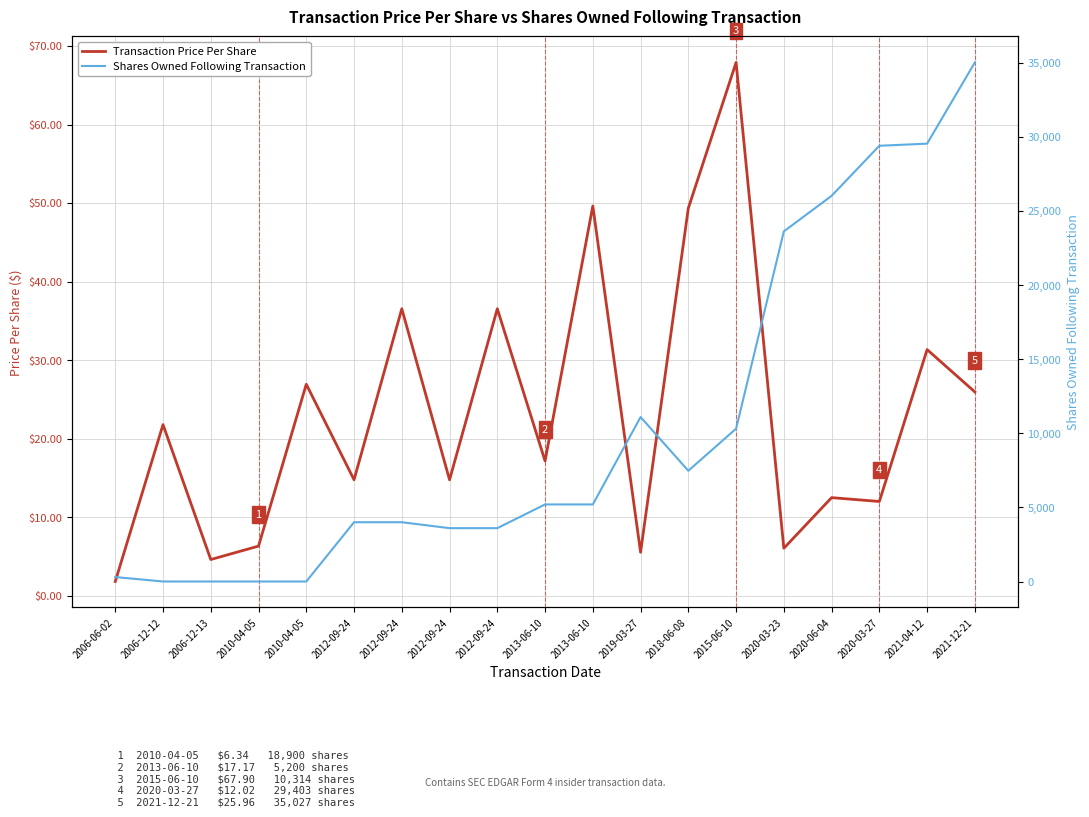

At 2006-12-12, list the series in order from smallest to largest.

Shares Owned Following Transaction, Transaction Price Per Share